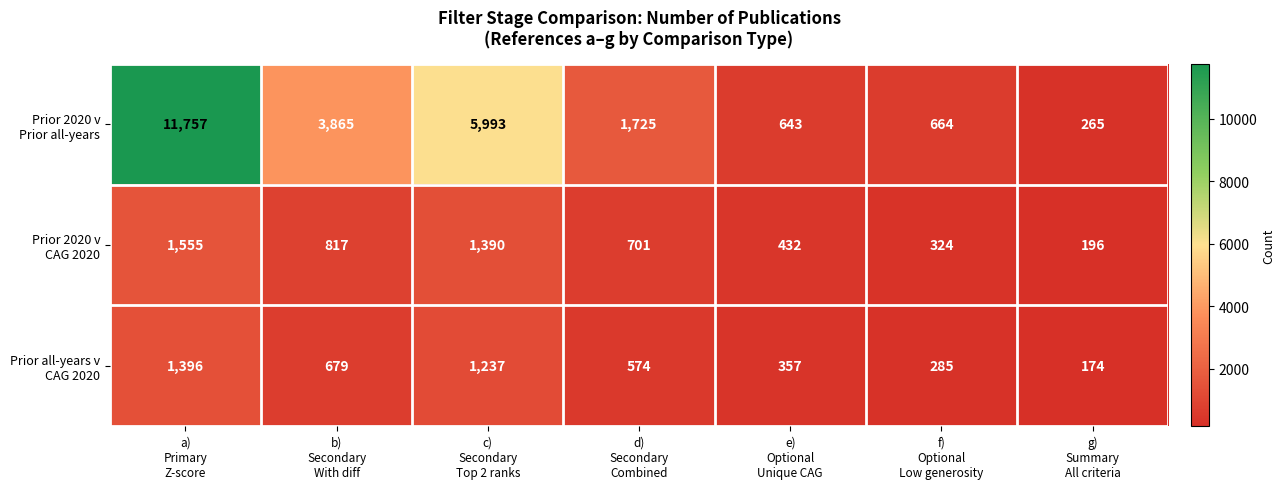

What is the greatest value displayed?

11757